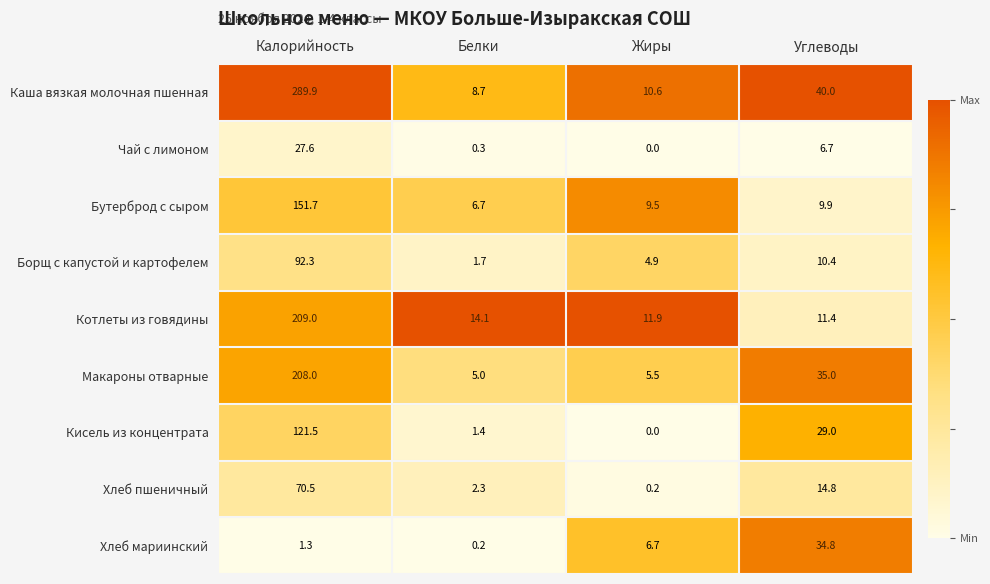

What is the sum of all Хлеб мариинский values?

43.0